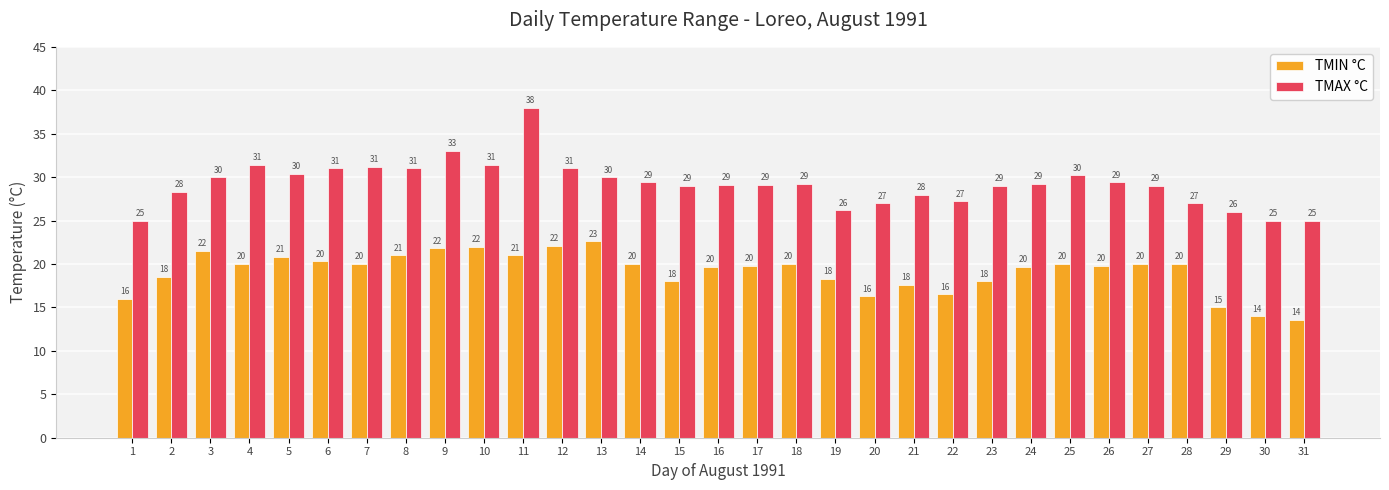

What is the value of the TMIN °C bar at the 1st from the left?

16.0